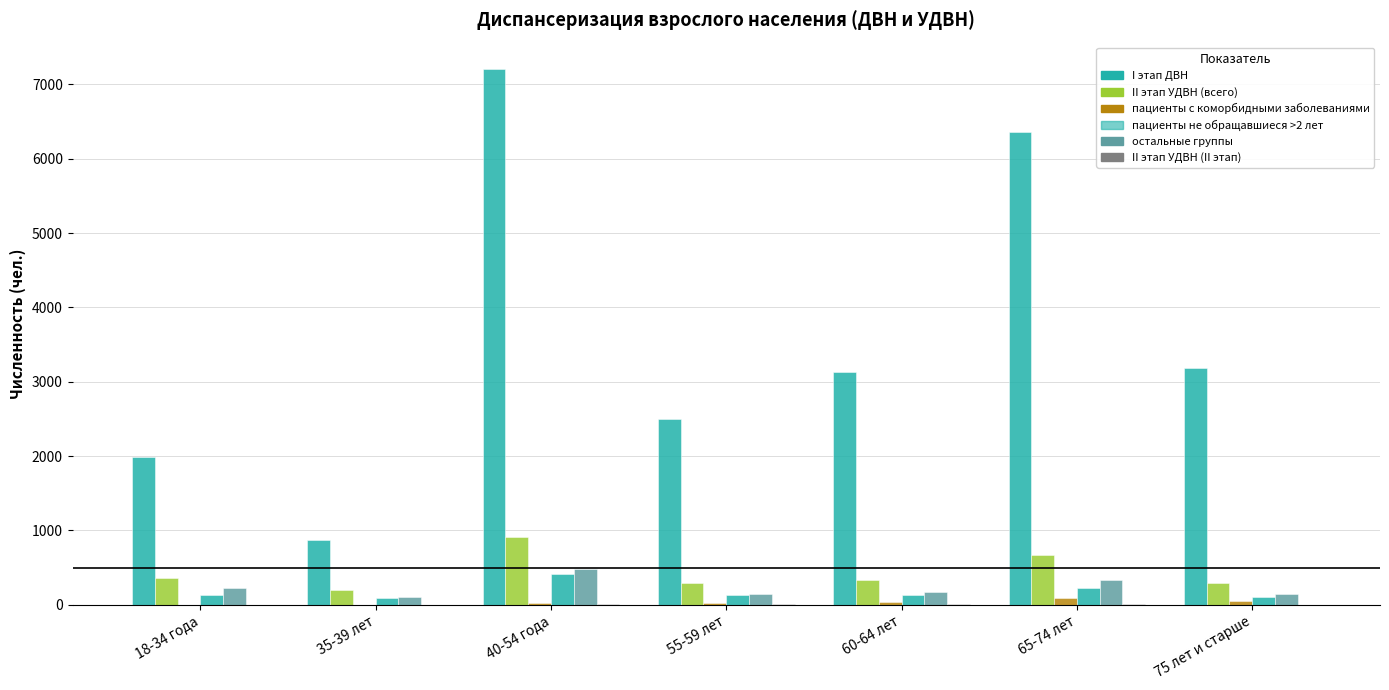

How many data points does each series have?

7